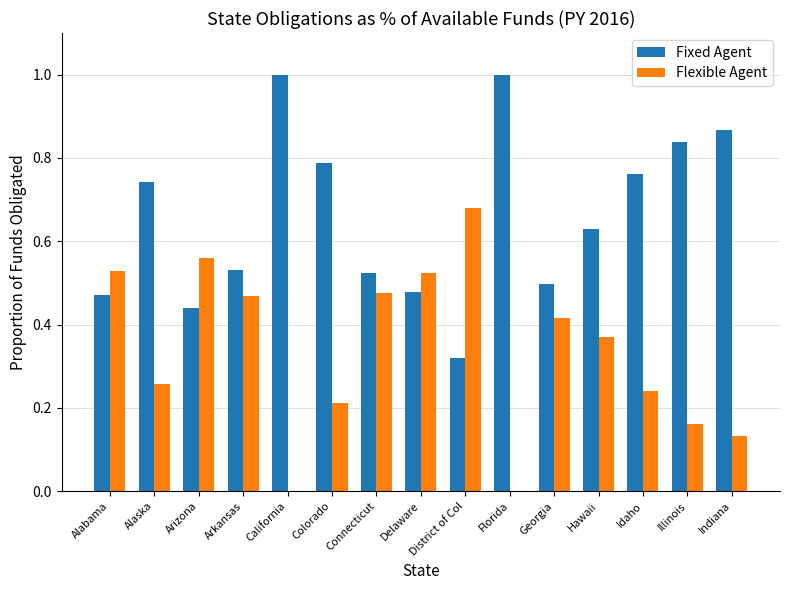

What is the highest value of the Fixed Agent series?

1.0